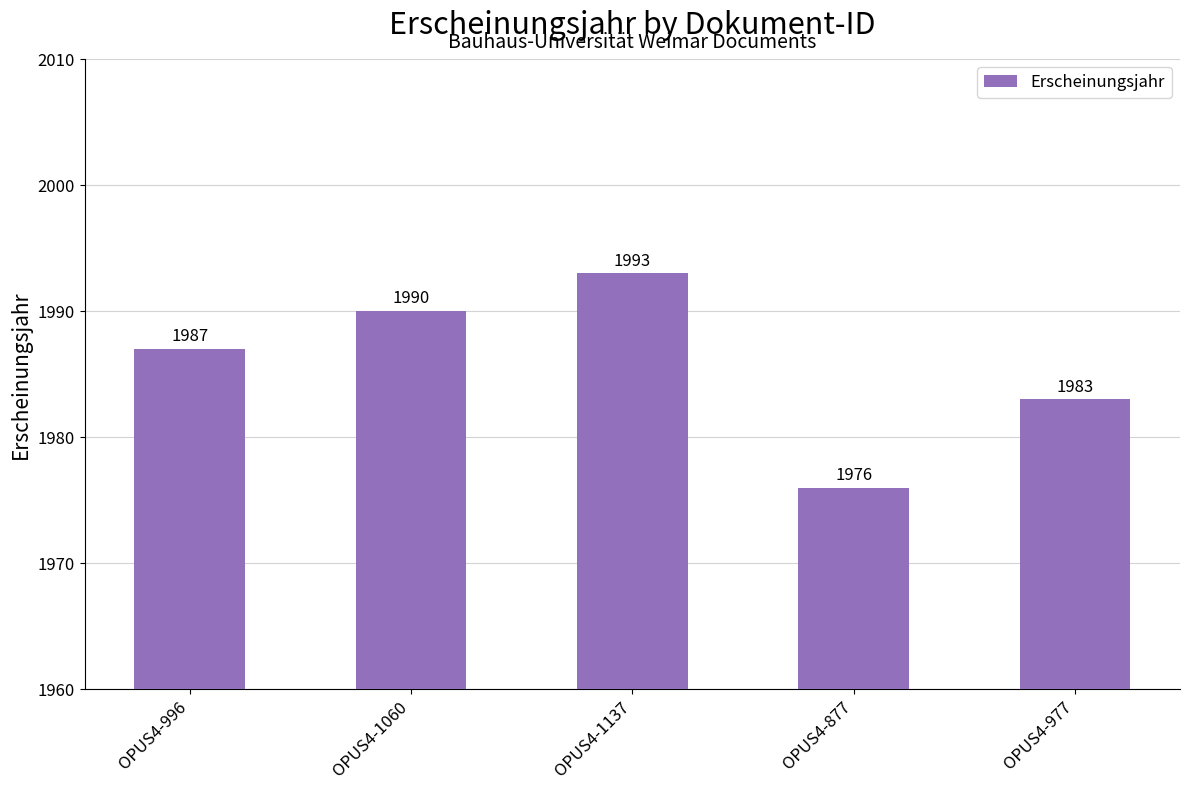

Reading left to right, extract all data points from this chart.

OPUS4-996=1987	OPUS4-1060=1990	OPUS4-1137=1993	OPUS4-877=1976	OPUS4-977=1983